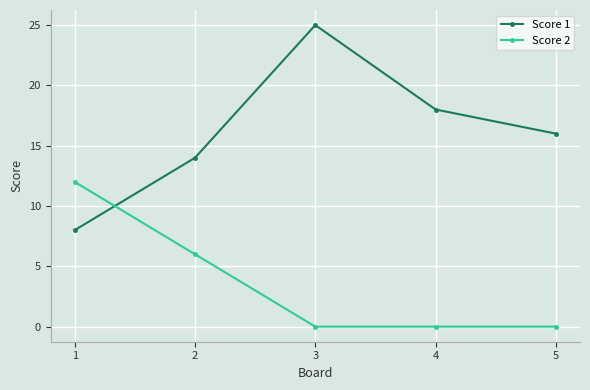

Which series ends up on top after the final intersection of Score 2 and Score 1?

Score 1